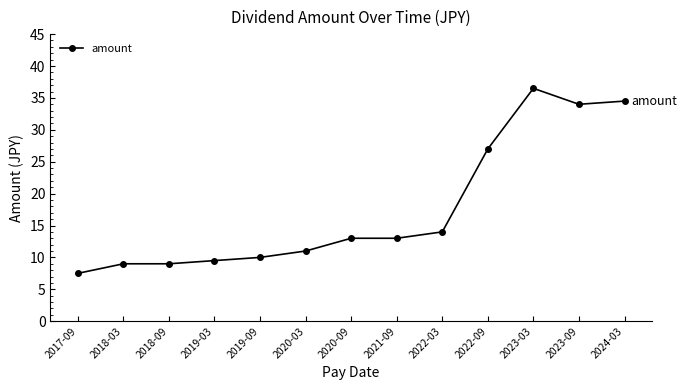

What is the sum of all values?

228.0